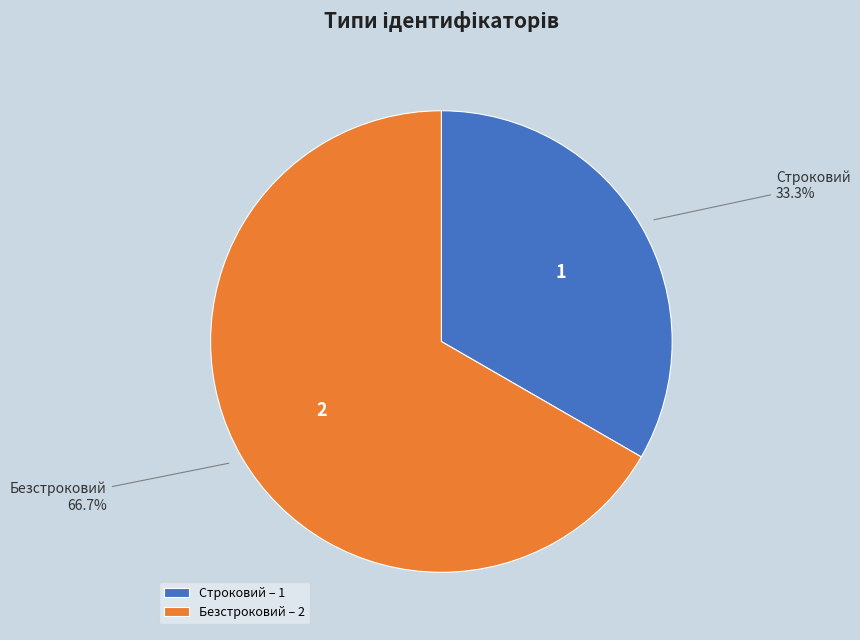

What is the ratio of the value at Безстроковий to the value at Строковий?

2.0